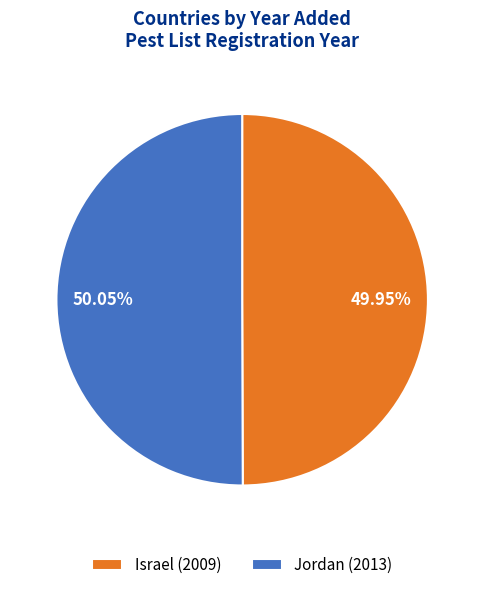

How many segments does this pie chart have?

2